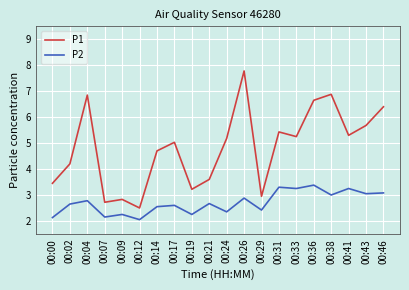

Which label corresponds to the smallest value in the chart?

00:12